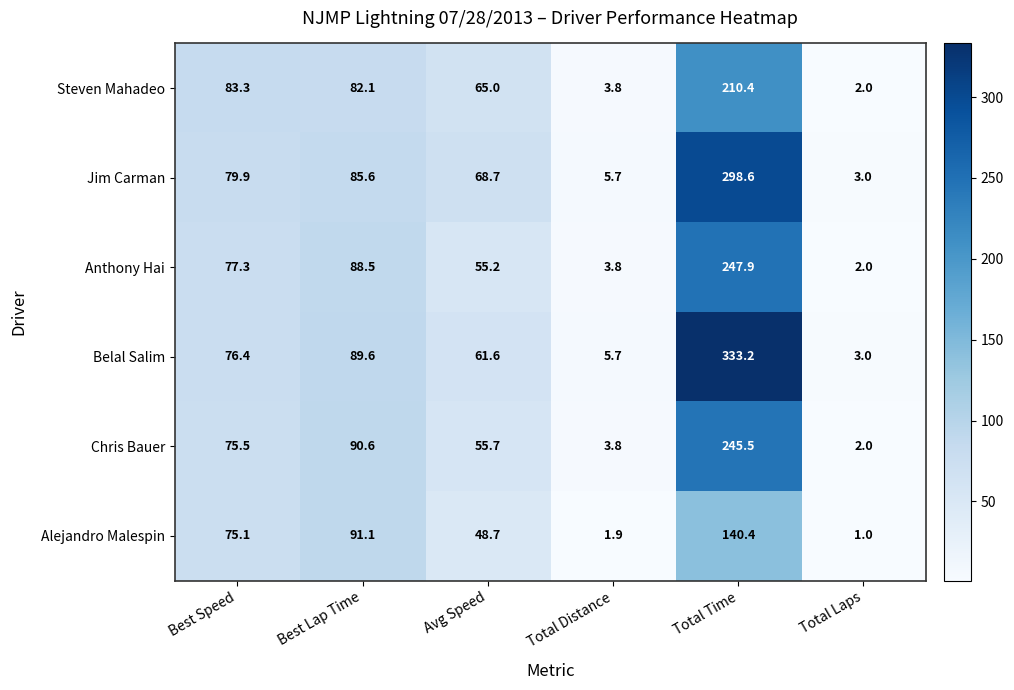

Read the Alejandro Malespin value at Best Lap Time.

91.1